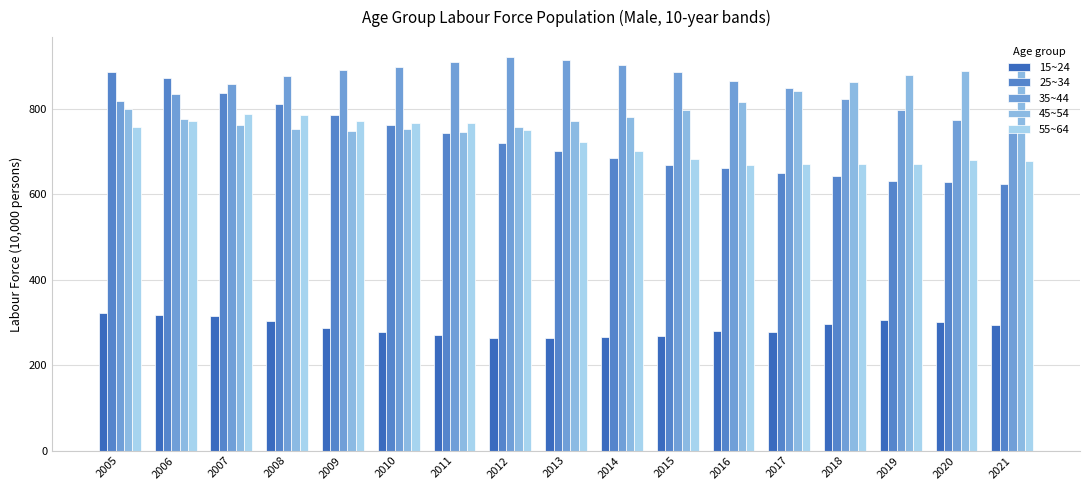

Does the chart contain any negative values?

No